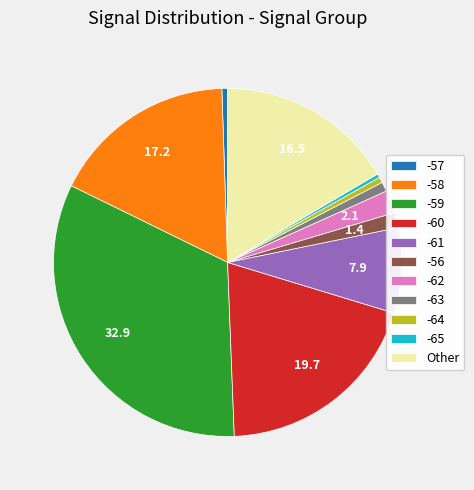

Which slice is the largest?

-59